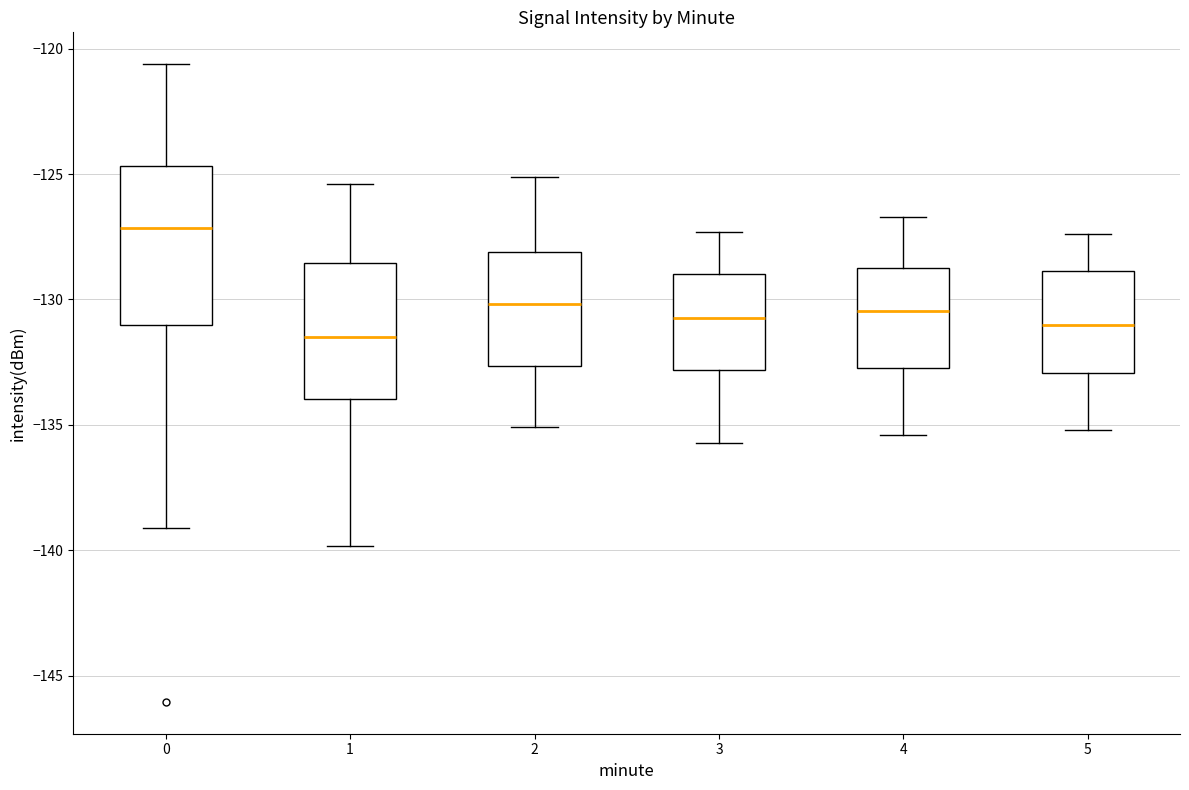

Reading left to right, read every box against the y-axis: the position of its median line, the range the box covers, and the ends of its whiskers. The values are not printed on the chart, so give them approximately, as read against the axis.

0: median -127.0, box -131.0 to -124.5, whiskers -139.0 to -120.5
1: median -131.5, box -134.0 to -128.5, whiskers -140.0 to -125.5
2: median -130.0, box -132.5 to -128.0, whiskers -135.0 to -125.0
3: median -130.5, box -133.0 to -129.0, whiskers -135.5 to -127.5
4: median -130.5, box -132.5 to -128.5, whiskers -135.5 to -126.5
5: median -131.0, box -133.0 to -129.0, whiskers -135.0 to -127.5